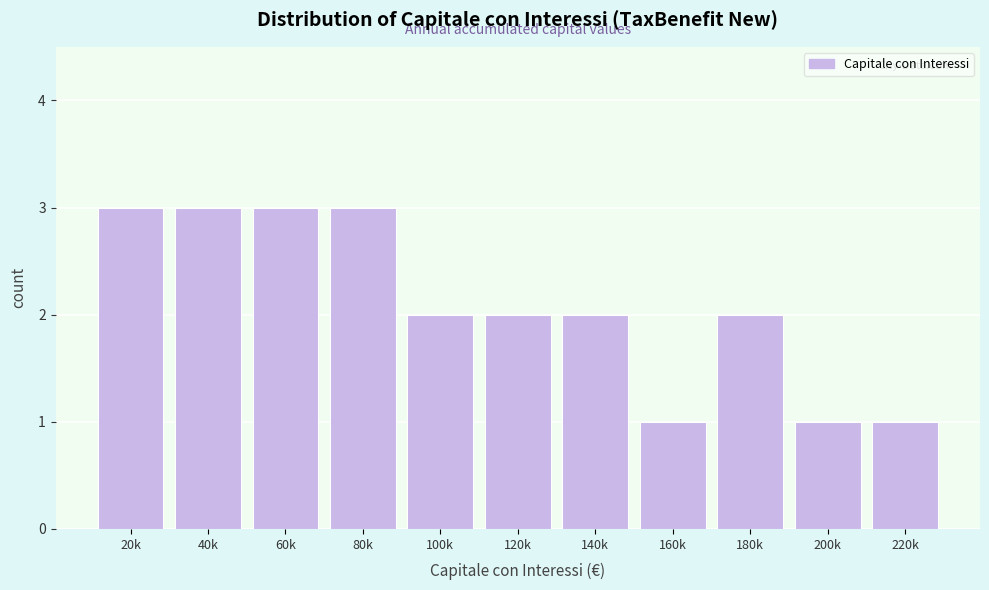

Reading left to right, extract all data points from this chart.

3	3	3	3	2	2	2	1	2	1	1